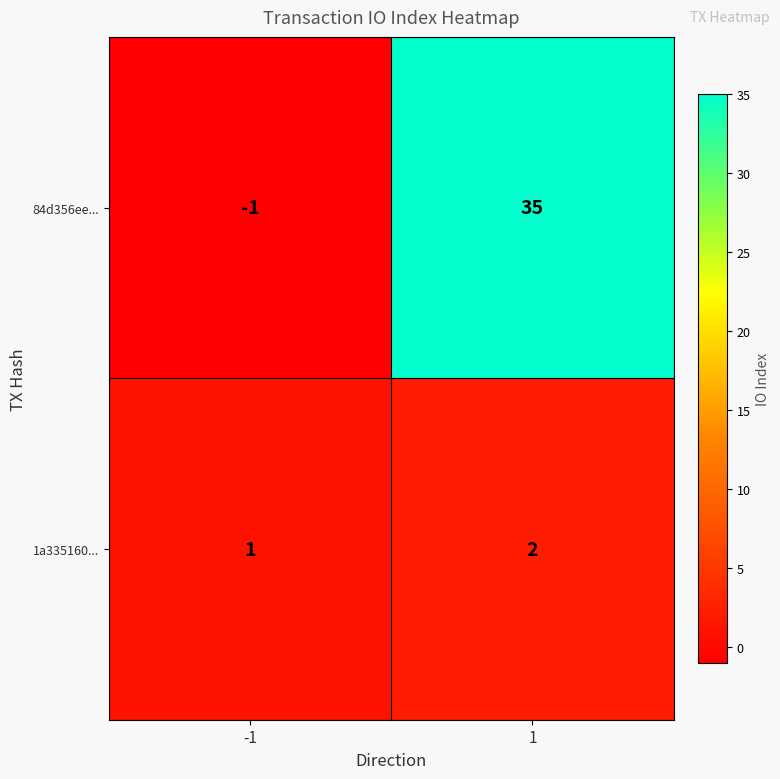

Which series has the largest total across all categories?

84d356ee...